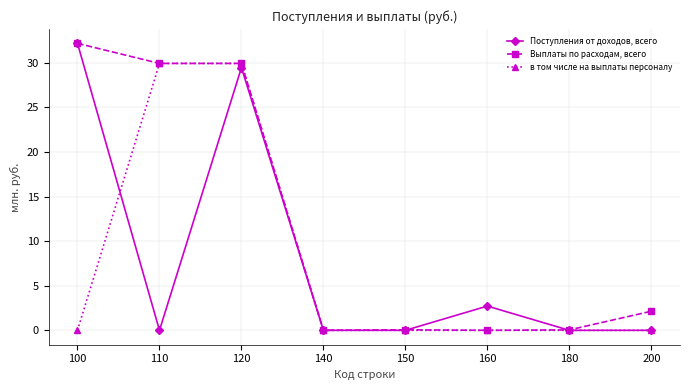

True or false: Выплаты по расходам, всего has a value of 15.3 at 140.

False